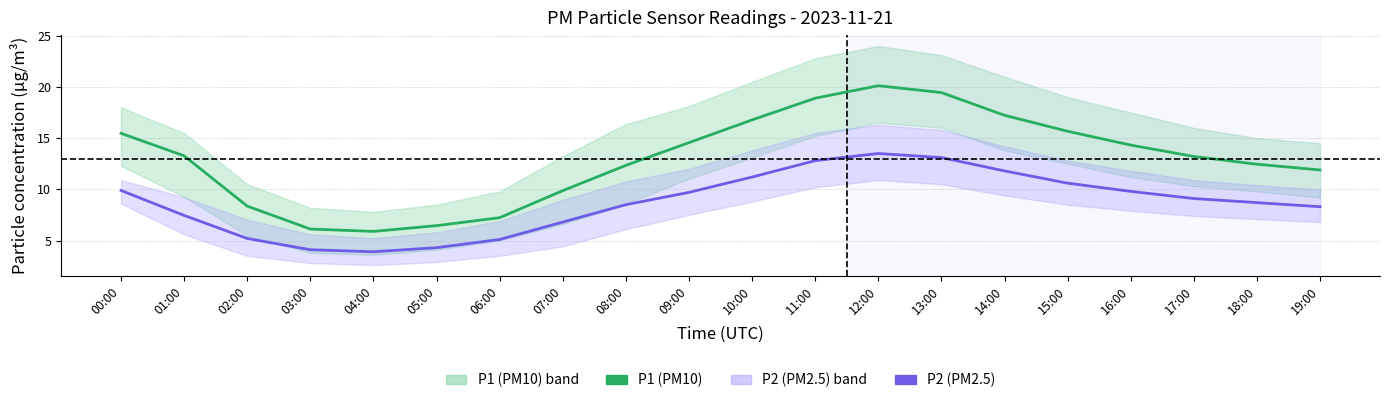

True or false: P2 (PM2.5) and P1 (PM10) cross at least once.

False